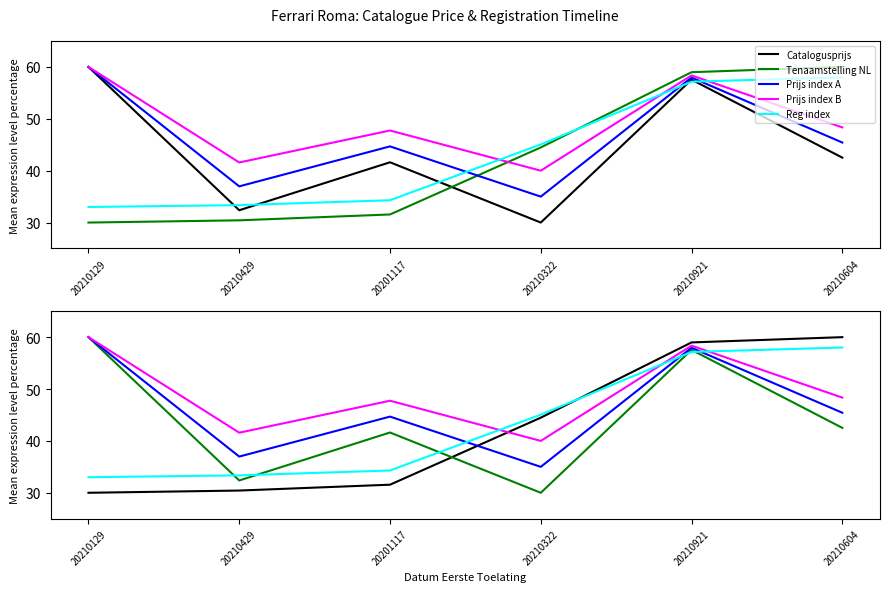

At which label is Prijs index B closest to 50?

20210604